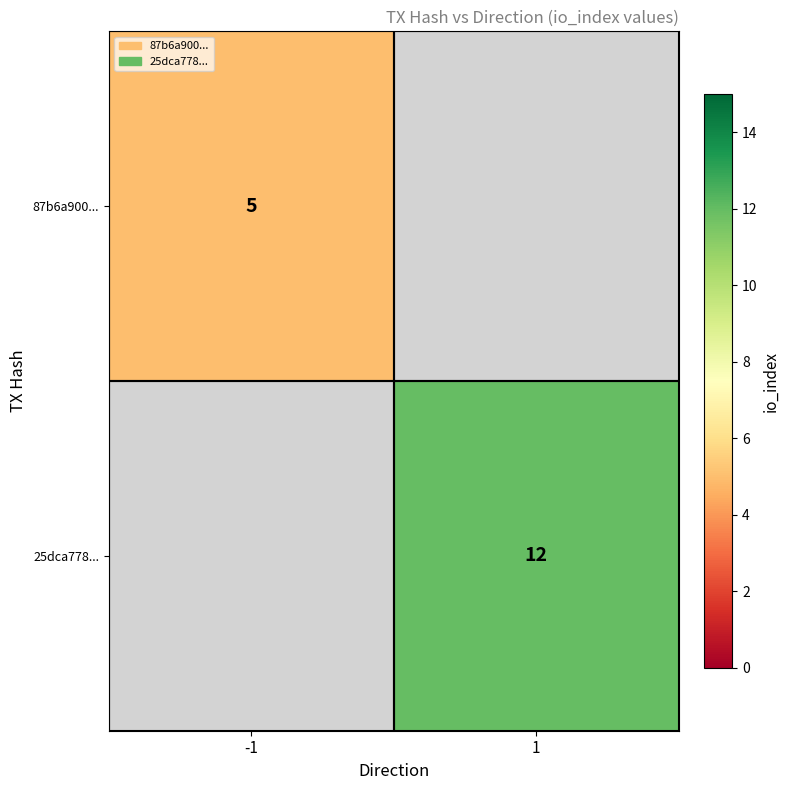

The value of 87b6a900... at -1 is 3. True or false?

False